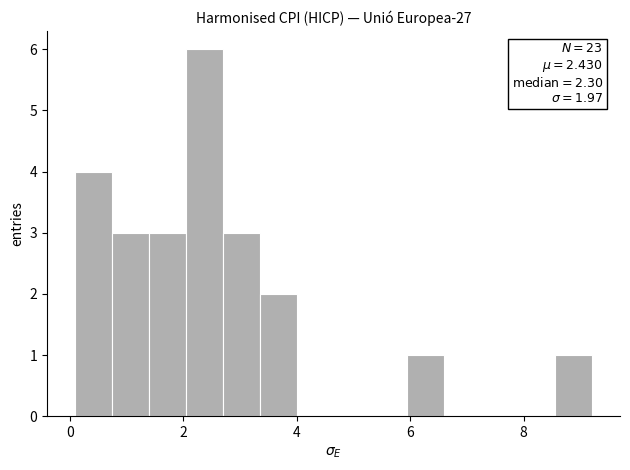

Around what value on the x-axis is the tallest bar? Give the approximate position of its centre, as read against the axis.

2.4